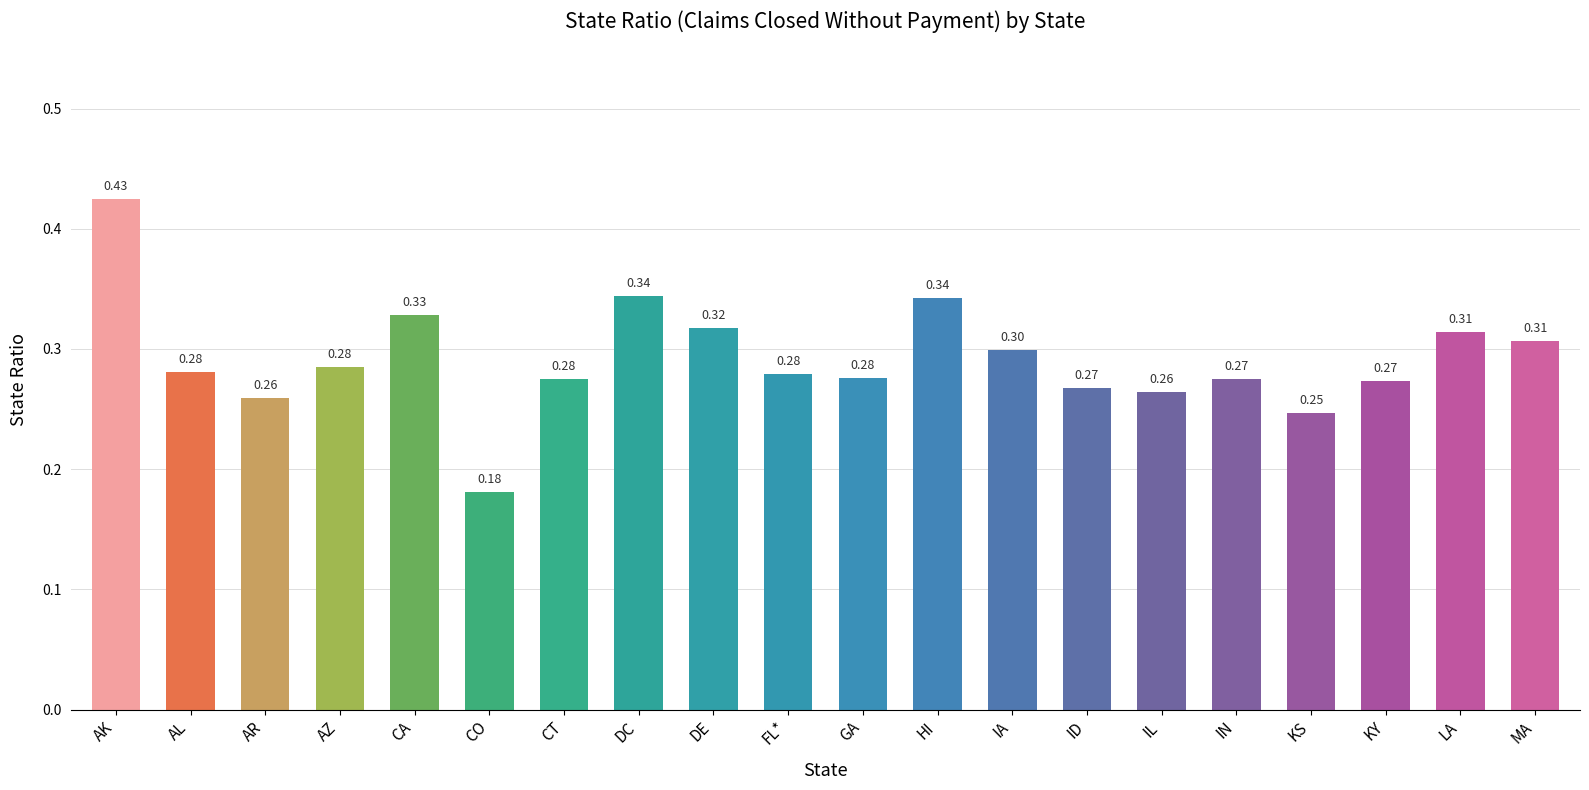

What is the sum of all values?

5.8